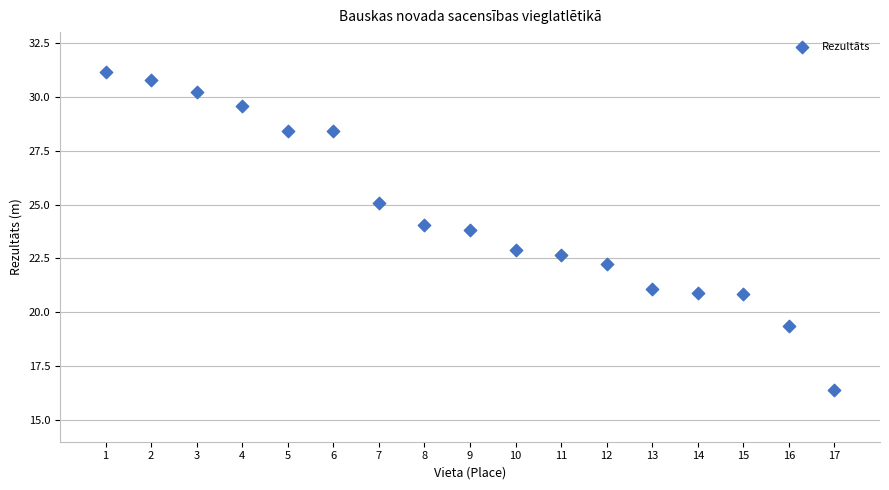

What is the range of Y values (max minus min)?

14.8